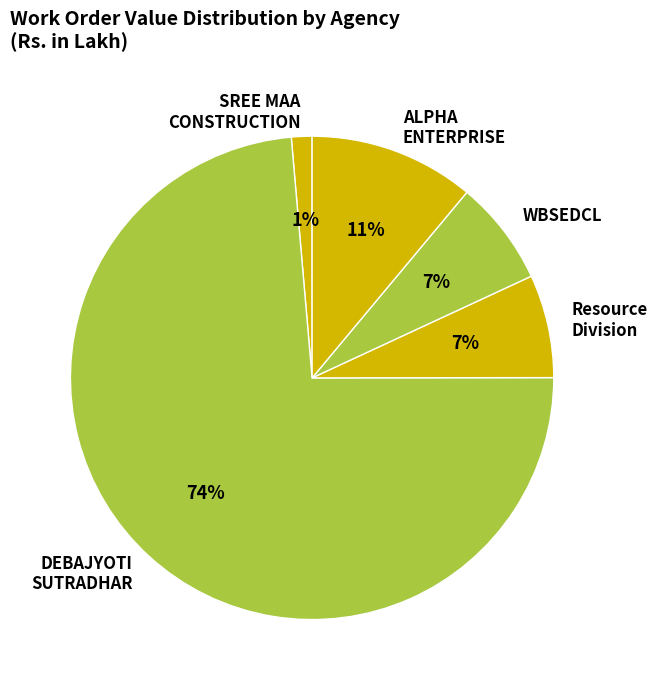

To the nearest percent, what percentage of the pie is Resource Division?

7%